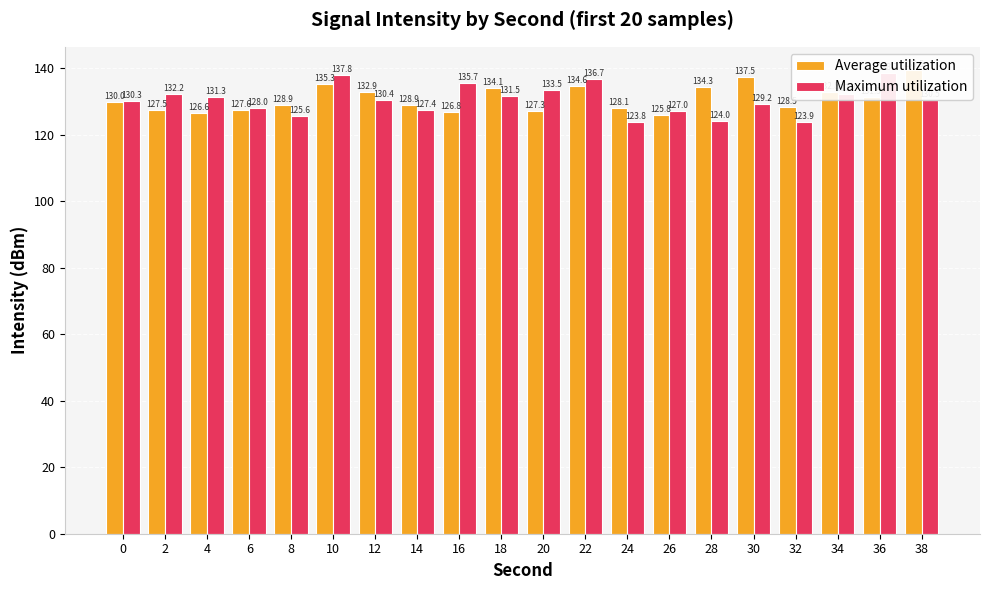

What is the difference between the maximum and minimum values in the Average utilization series?

13.6